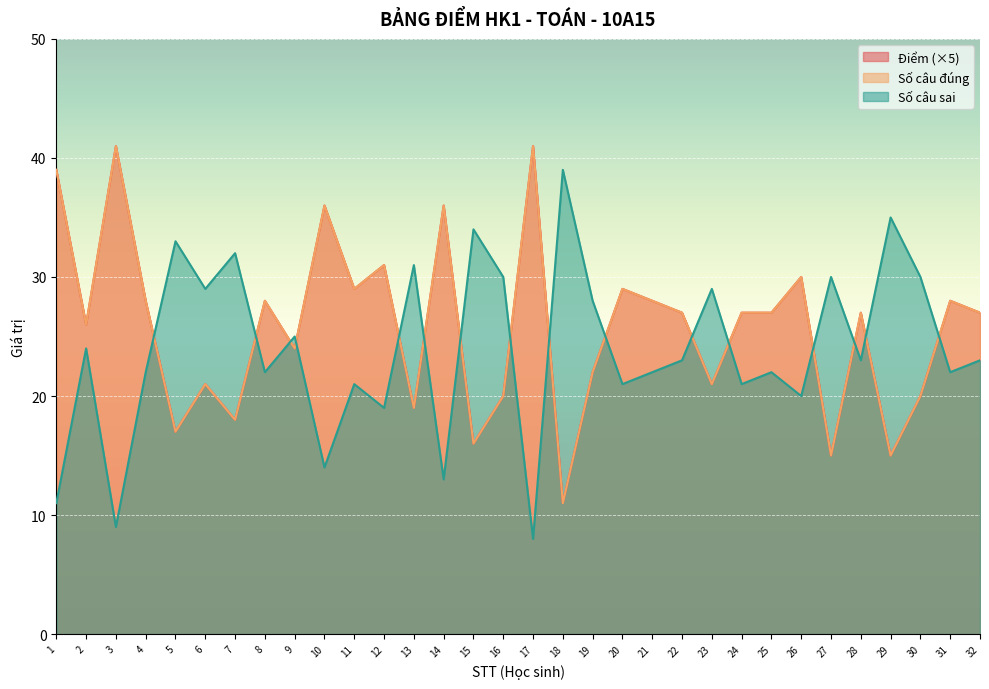

The value of Số câu đúng at 30 is 20. True or false?

True